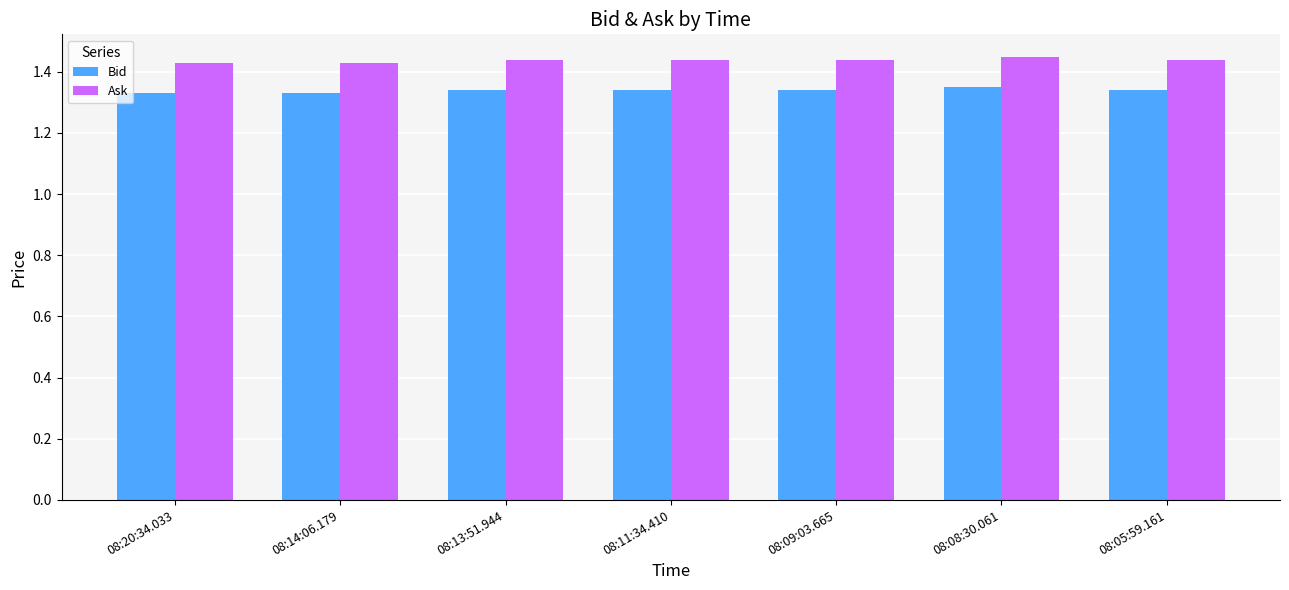

Is it true that Ask equals 1.0 at 08:20:34.033?

False